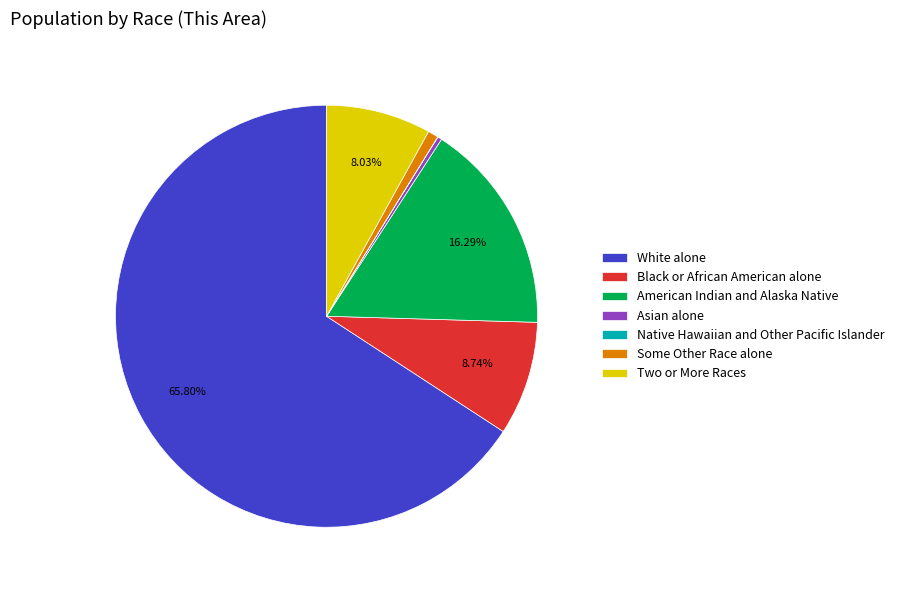

What portion of the pie excludes Two or More Races?

92.0%